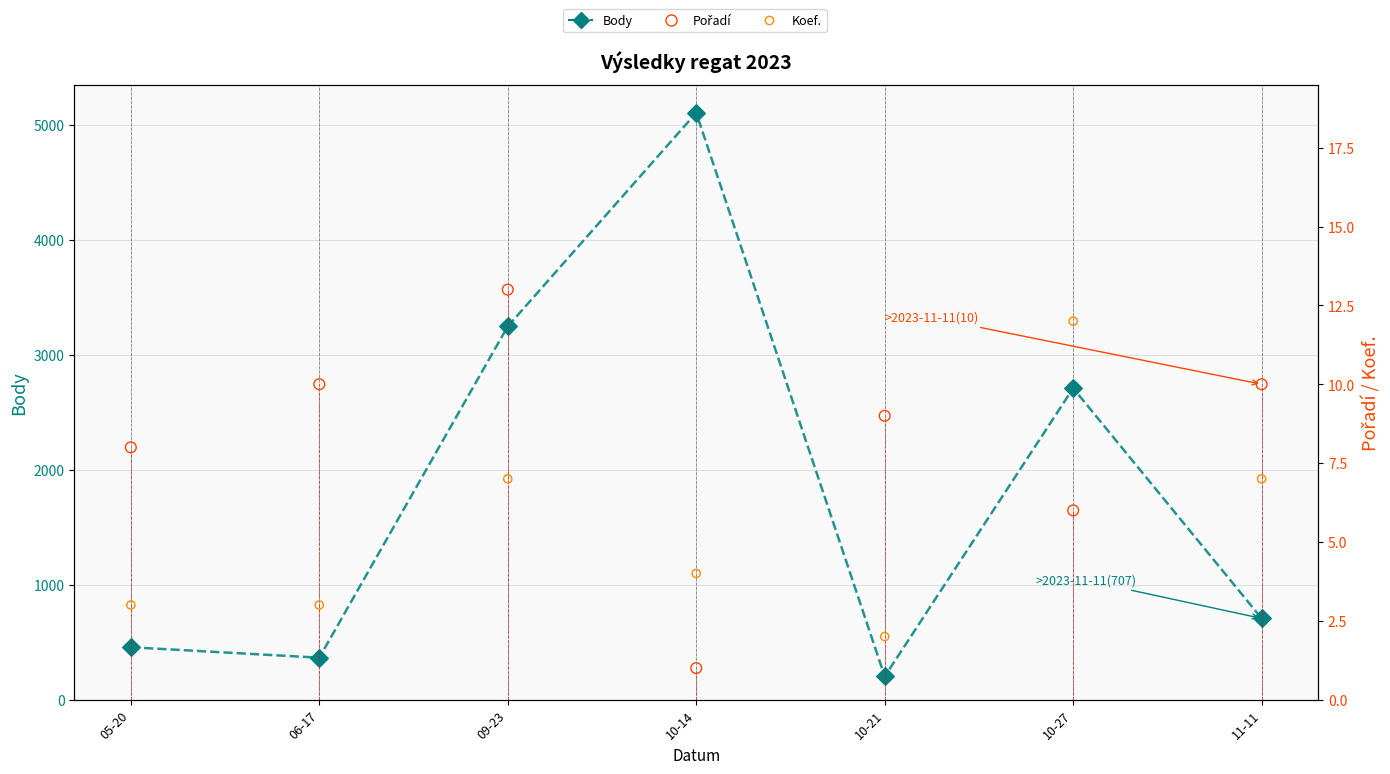

At which category is the sum across all series the highest?

10-14